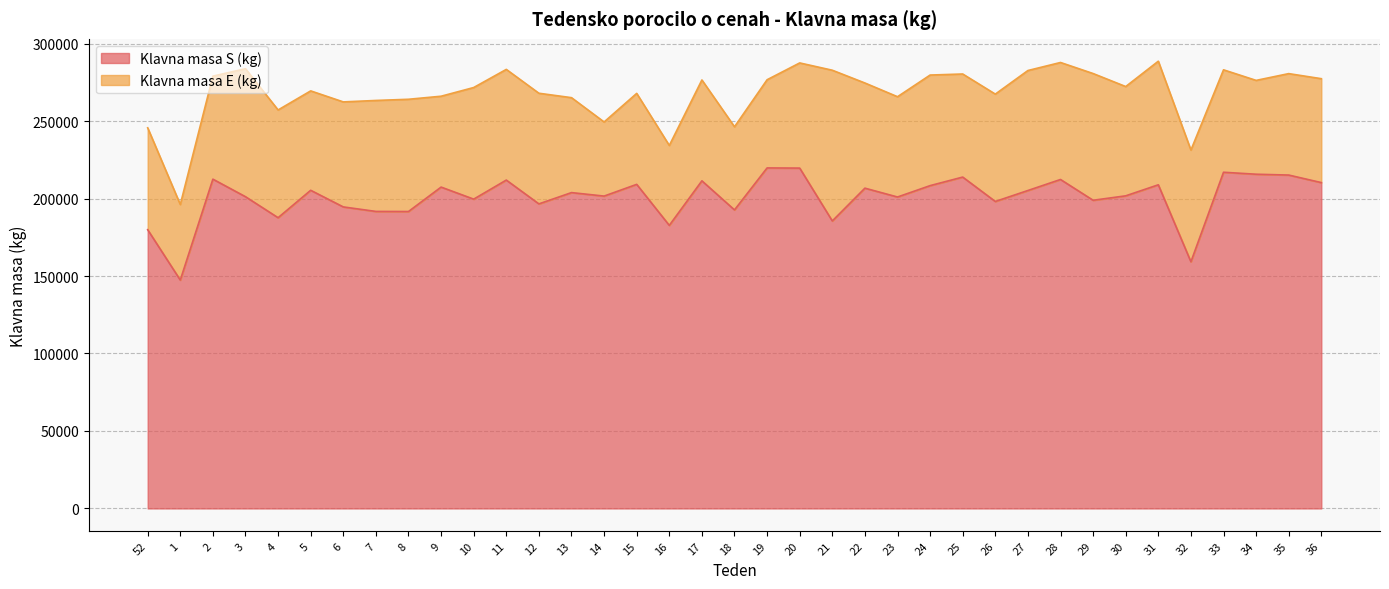

Is it true that the value at 26 is 198112?

True